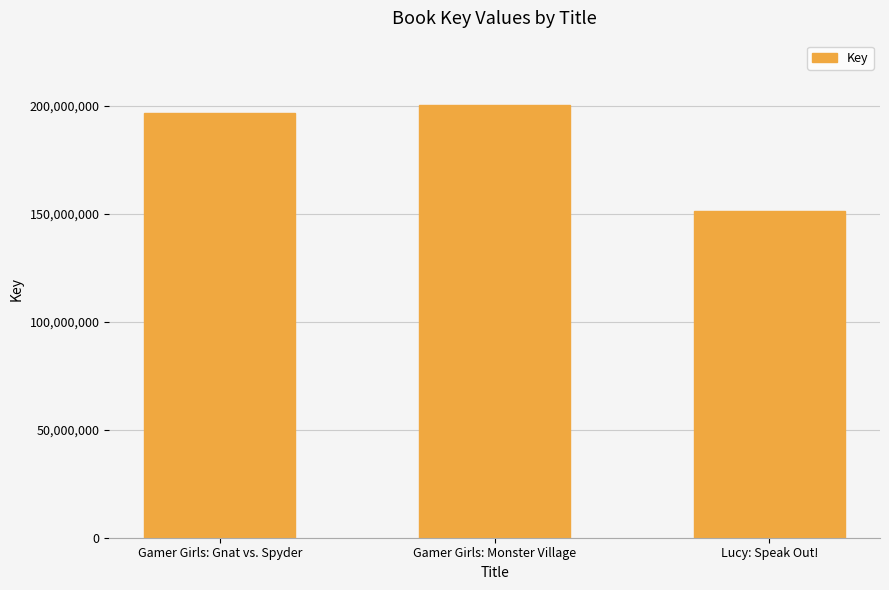

Between Gamer Girls: Gnat vs. Spyder and Gamer Girls: Monster Village, which is larger?

Gamer Girls: Monster Village